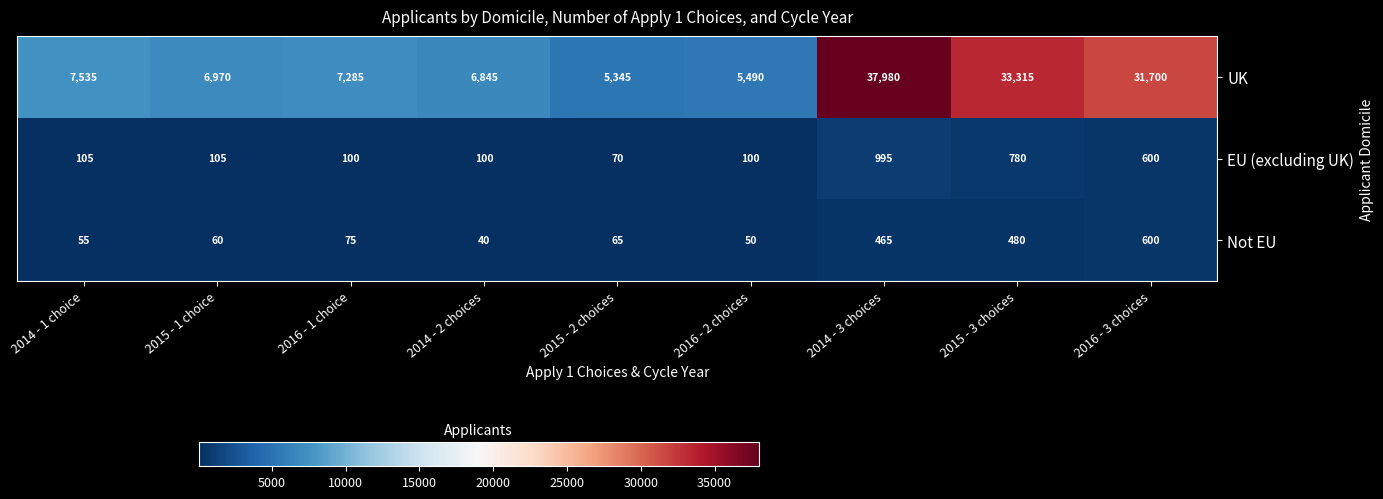

Rank the series at 2015 - 3 choices from highest to lowest value.

UK, EU (excluding UK), Not EU